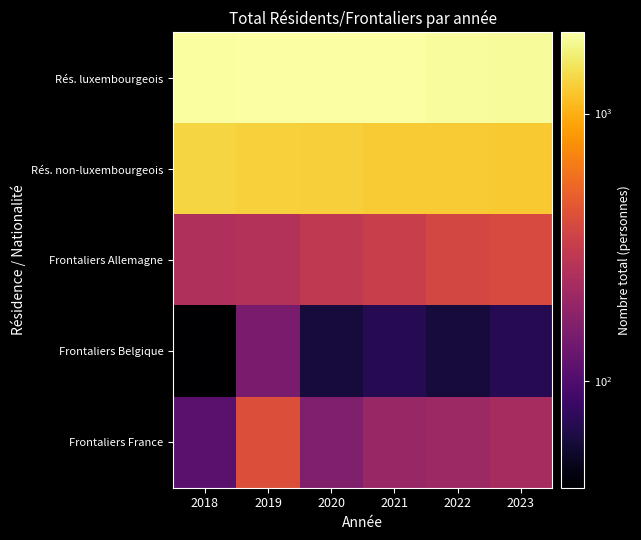

Reading left to right, list all the values displayed in this chart.

Rés. luxembourgeois: 2018=1970	2019=2010	2020=1990	2021=1990	2022=1930	2023=1910
Rés. non-luxembourgeois: 2018=1330	2019=1300	2020=1280	2021=1240	2022=1240	2023=1220
Frontaliers Allemagne: 2018=250	2019=260	2020=300	2021=330	2022=370	2023=390
Frontaliers Belgique: 2018=40	2019=150	2020=60	2021=70	2022=60	2023=70
Frontaliers France: 2018=110	2019=410	2020=160	2021=200	2022=210	2023=230